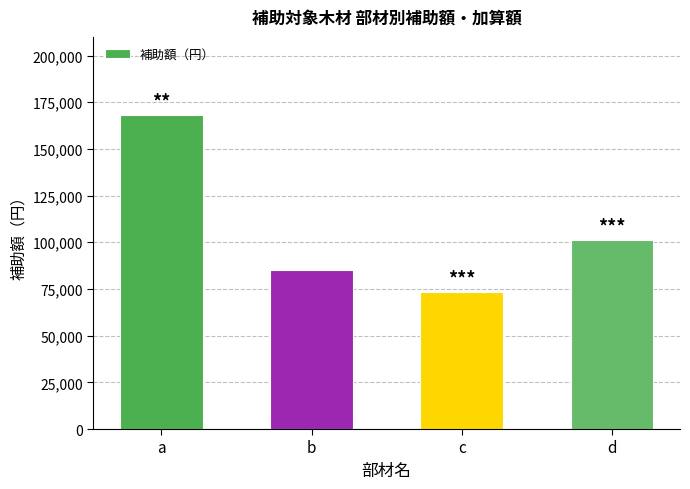

Rank the categories by value from lowest to highest.

c, b, d, a